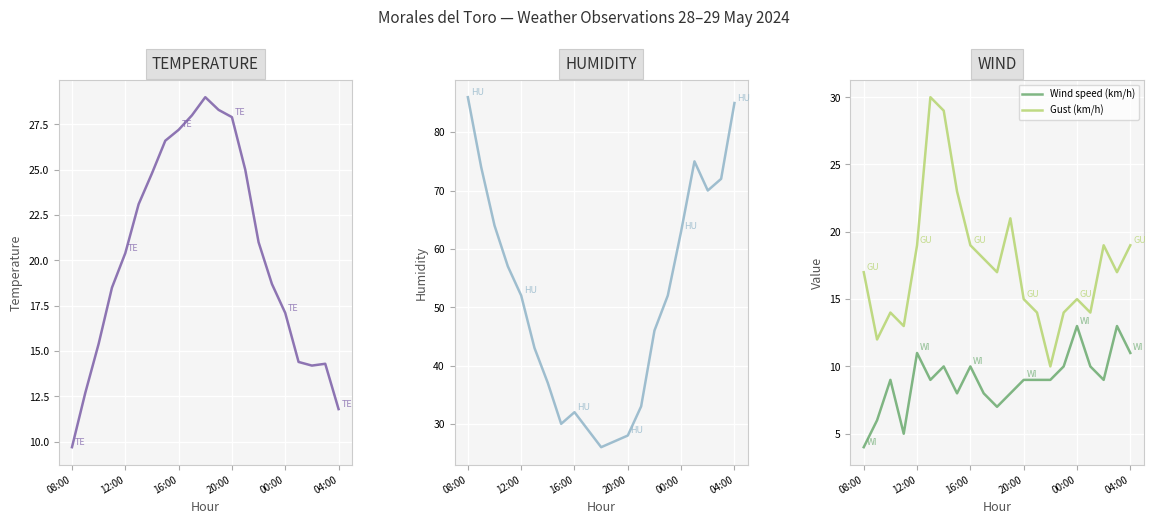

What is the smallest value displayed?

4.0